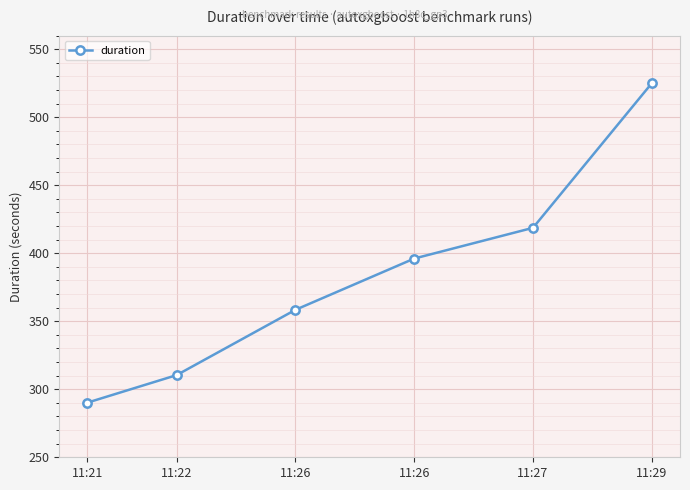

Rank the categories by value from lowest to highest.

11:21, 11:22, 11:26, 11:26, 11:27, 11:29